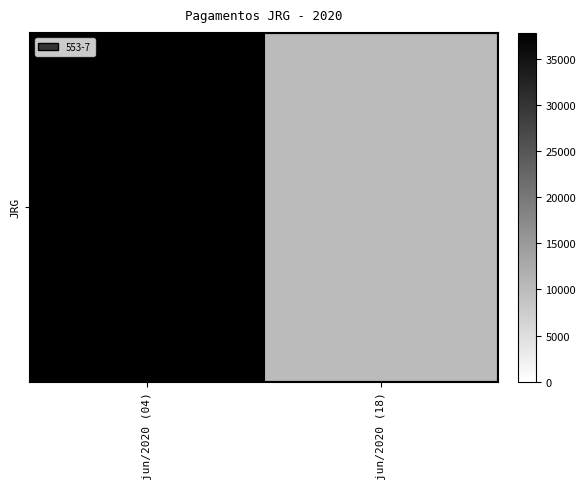

List the labels in order of value, smallest first.

jun/2020 (18), jun/2020 (04)